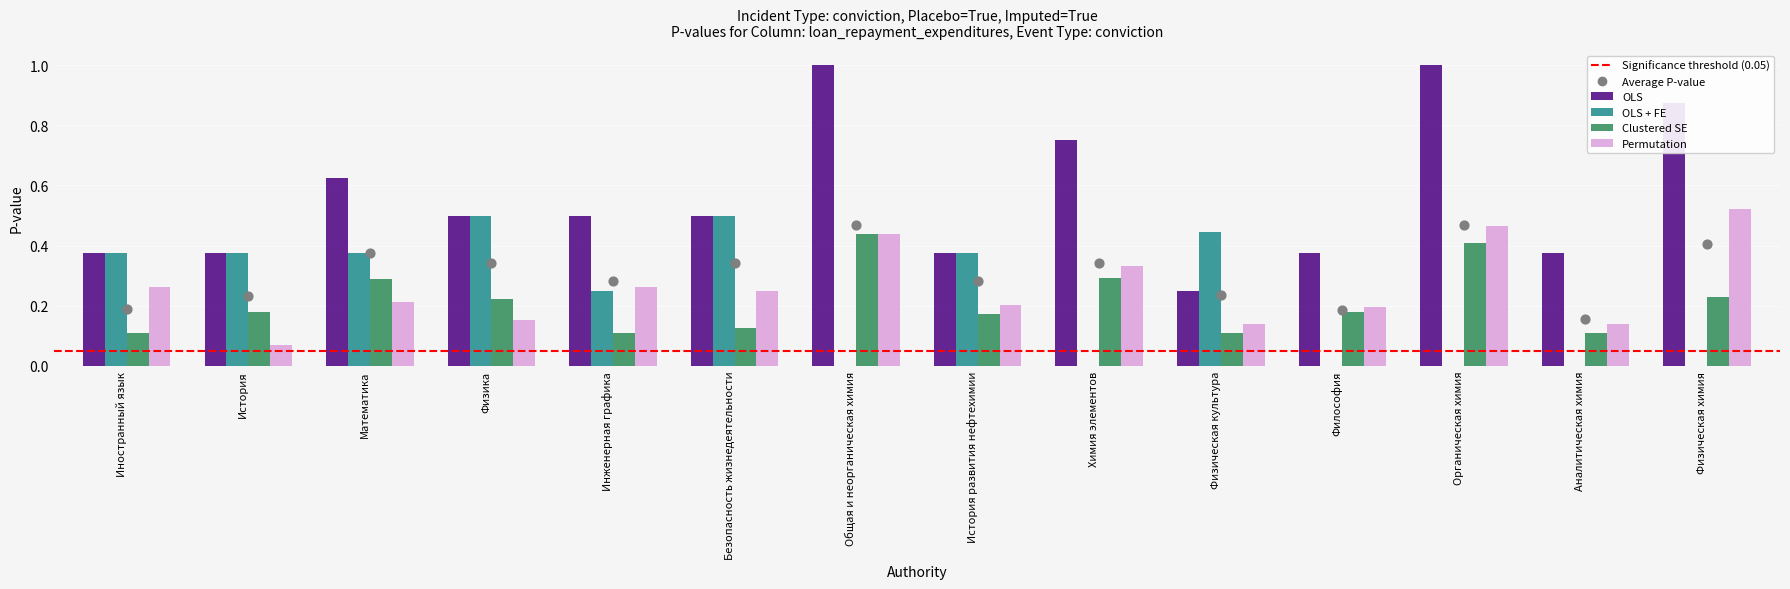

Which series has the widest spread of Y values?

OLS